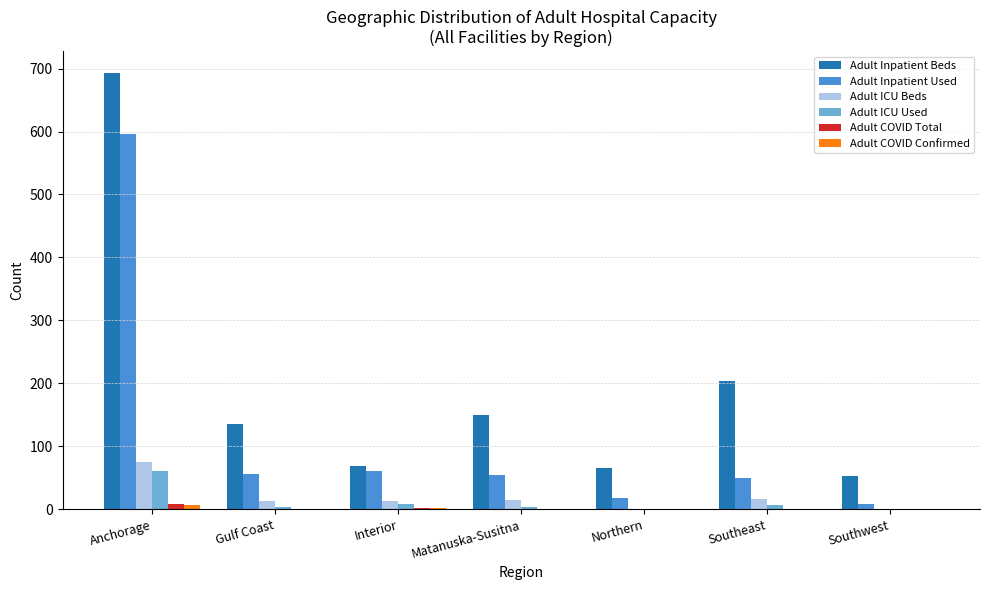

What is the spread (max minus min) of values at Northern?

65